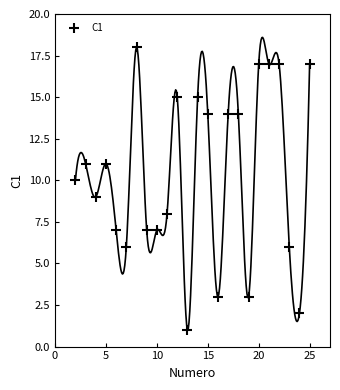

What is the range of X values (max minus min)?

23